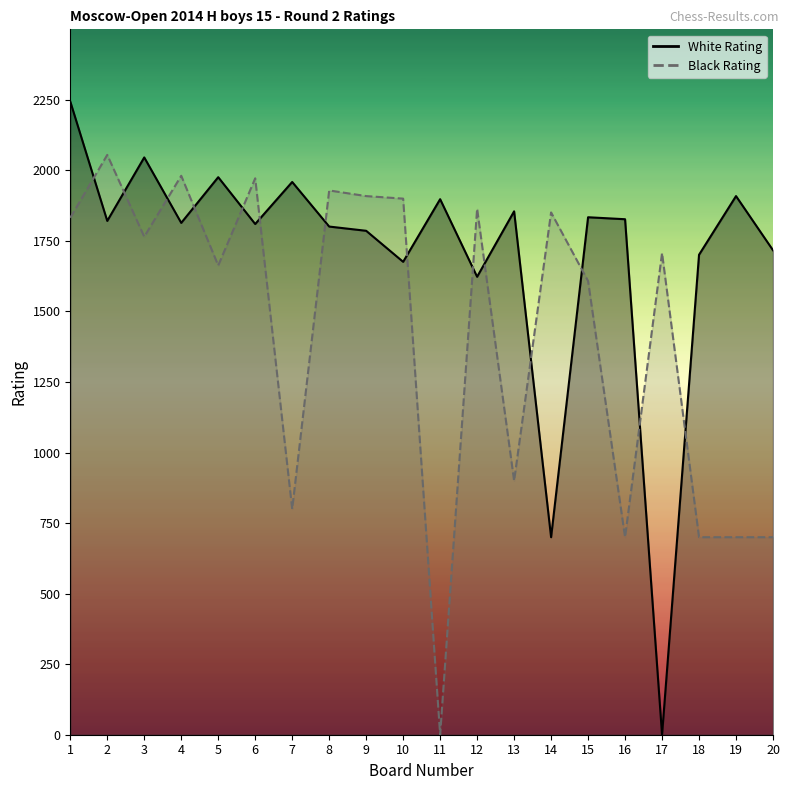

Which series changed the most between 4 and 7?

Black Rating